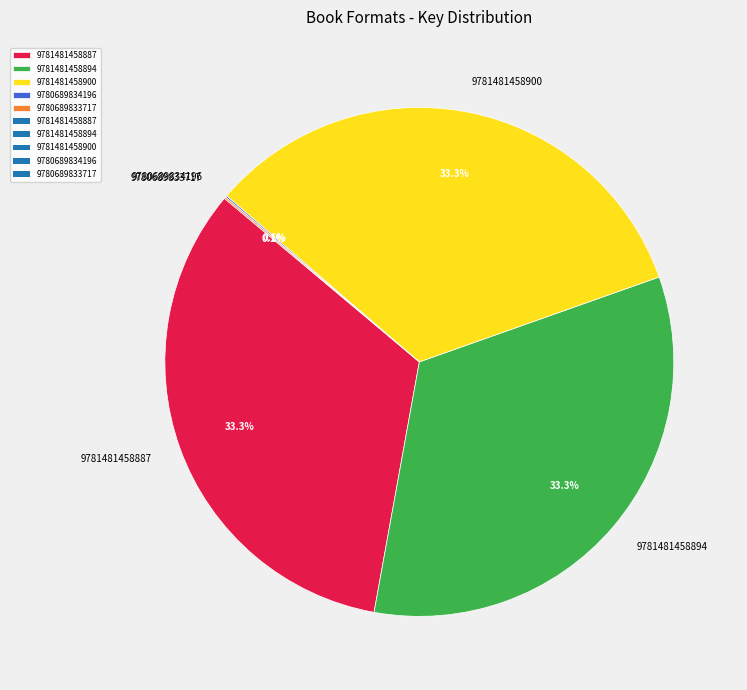

Approximately how many times larger is the value at 9781481458887 compared to 9781481458900?

1.0